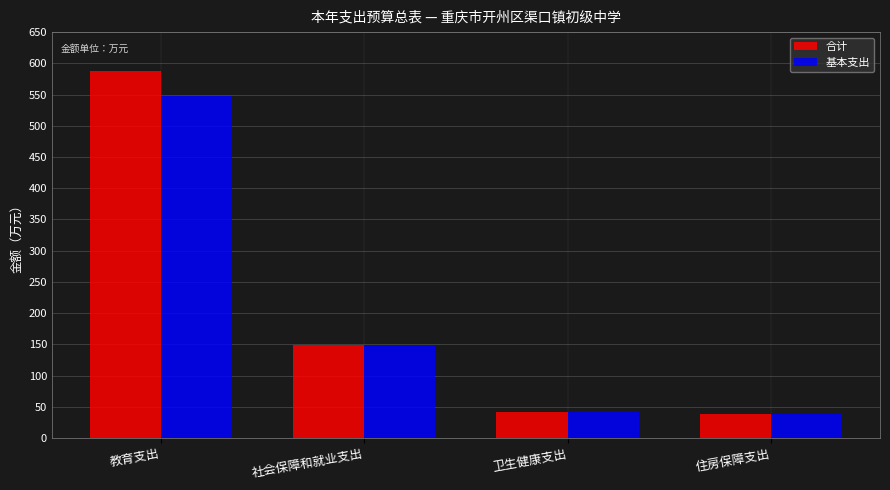

At which label is 基本支出 closest to 293?

社会保障和就业支出